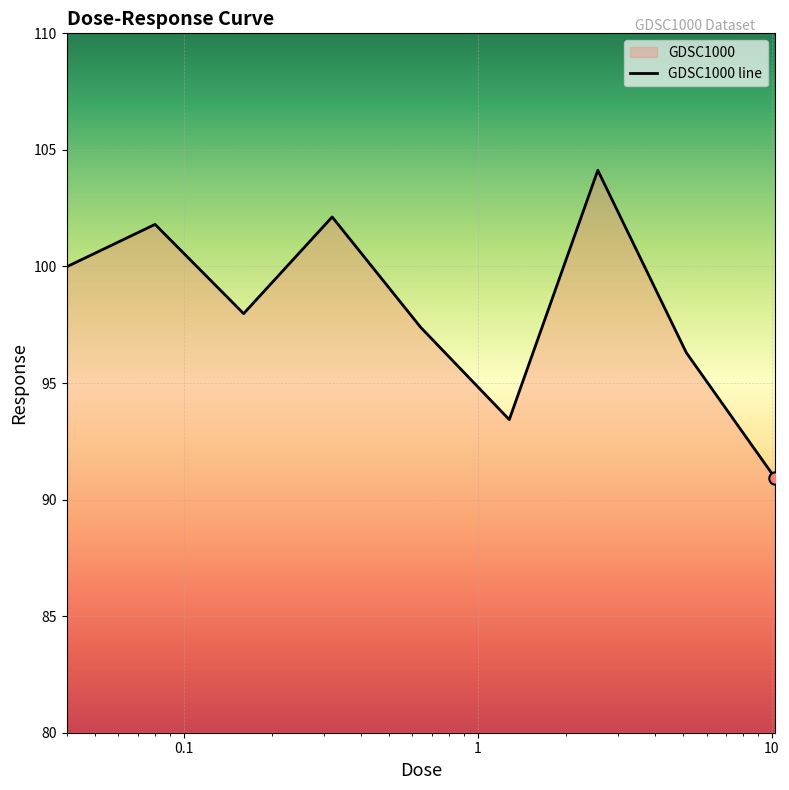

Approximately how many times larger is the value at 0.08 compared to 10.24?

1.1